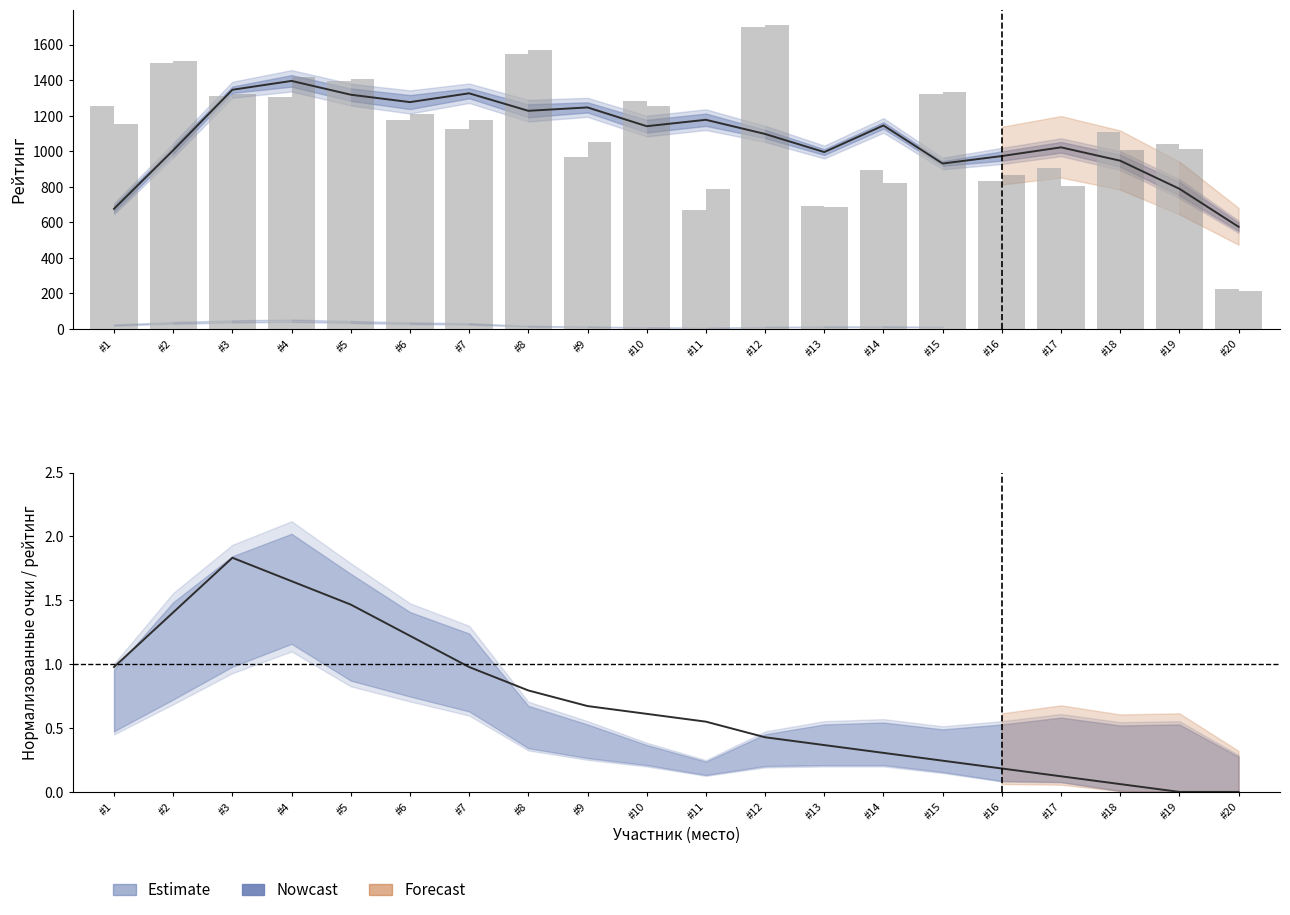

The value of Р-г до at #13 is 689.0. True or false?

True